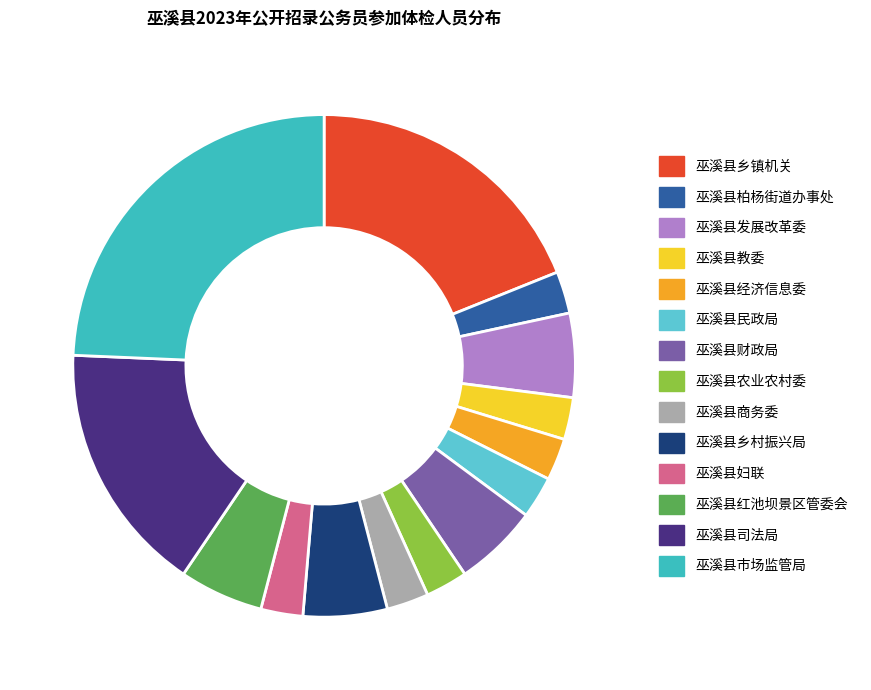

How many segments does this pie chart have?

14